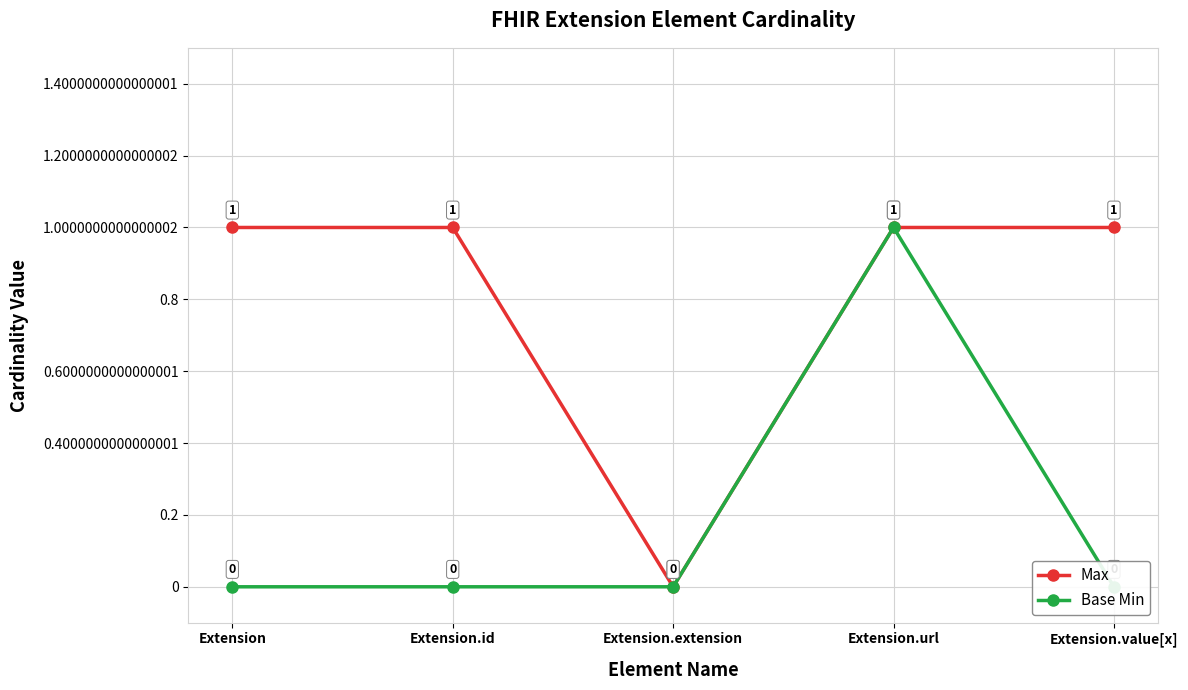

At which category is the sum across all series the highest?

Extension.url